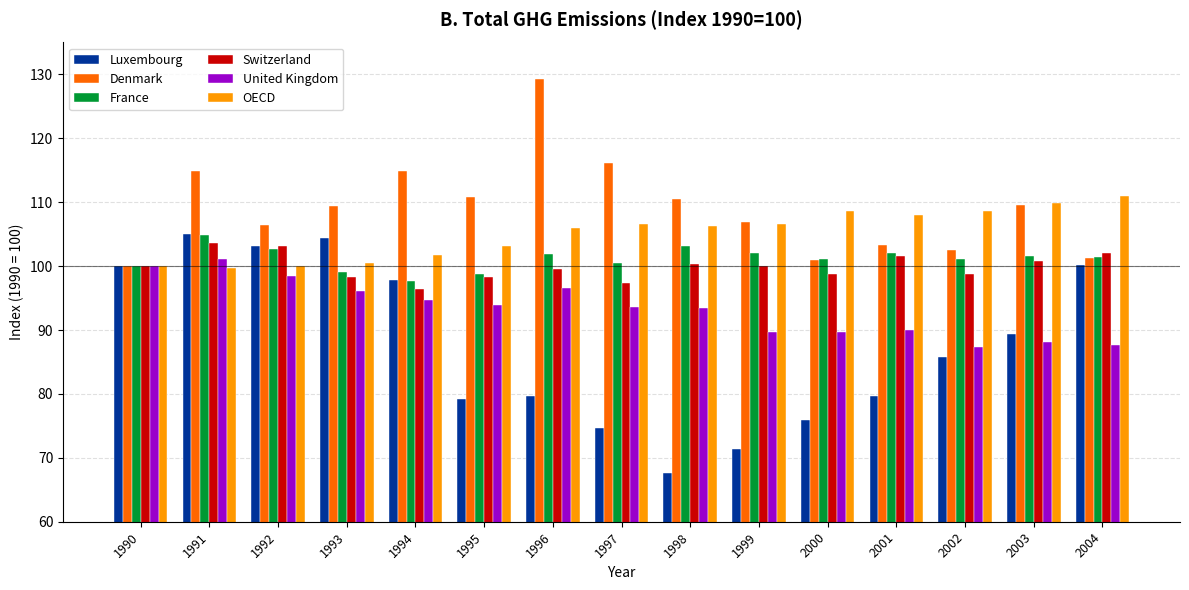

Count the number of categories in the chart.

15